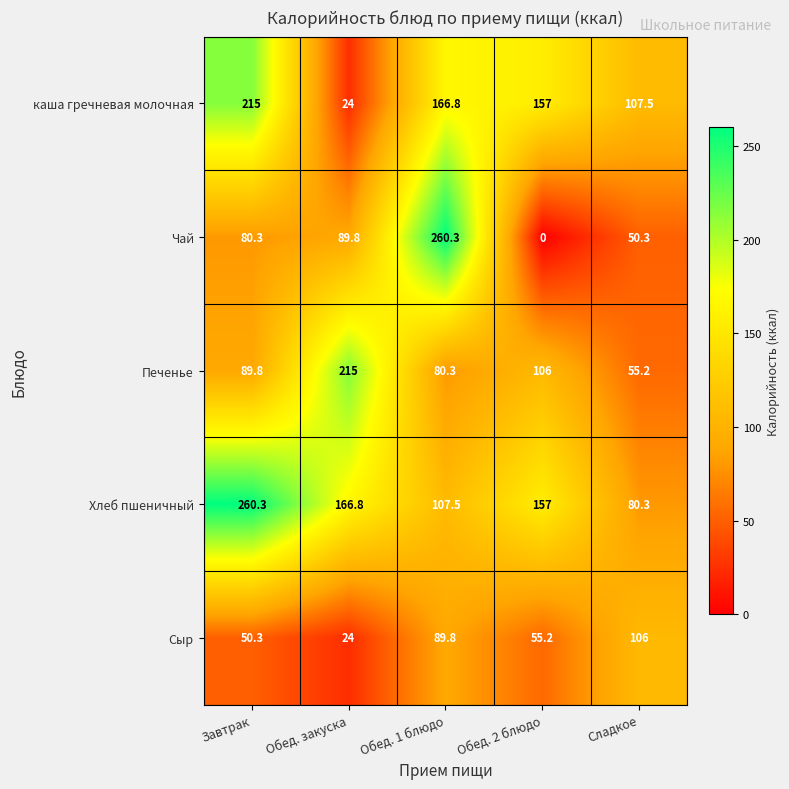

What is the highest value of the Чай series?

260.3